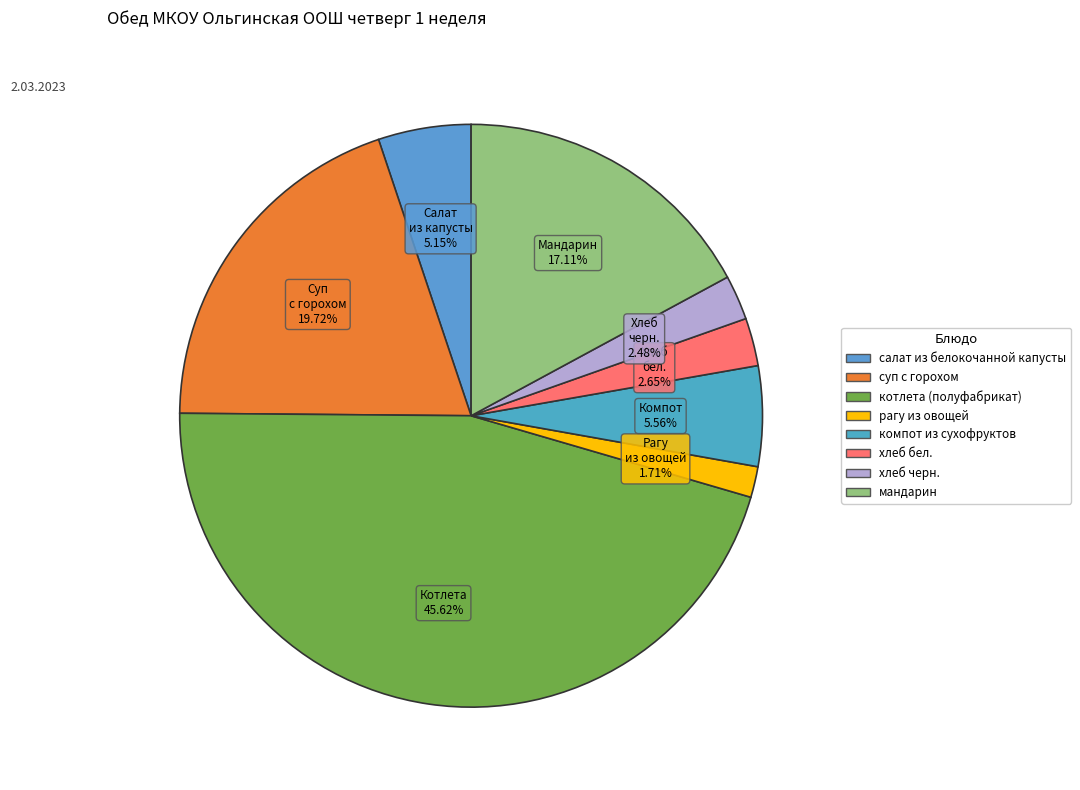

What is the total percentage of суп с горохом and рагу из овощей?

21.4%